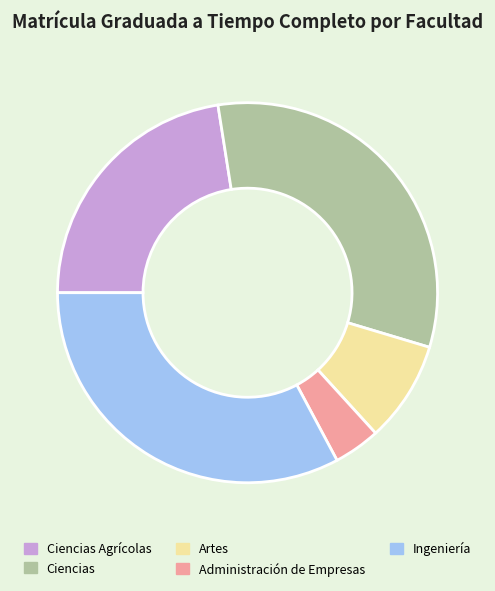

Is there any slice that represents more than half of the pie?

No